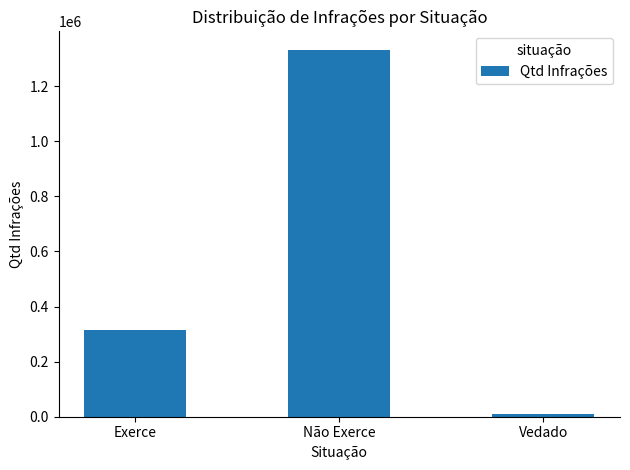

The chart shows a value of 11313 at Vedado. True or false?

True